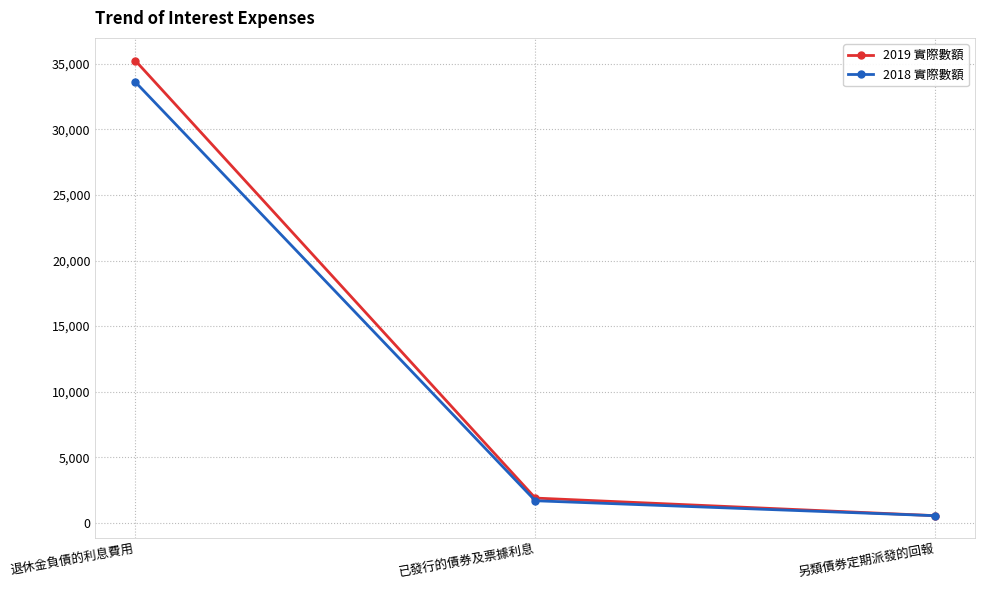

Reading left to right, list all the values displayed in this chart.

2019 實際數額: 35236	1894	552
2018 實際數額: 33604	1690	550